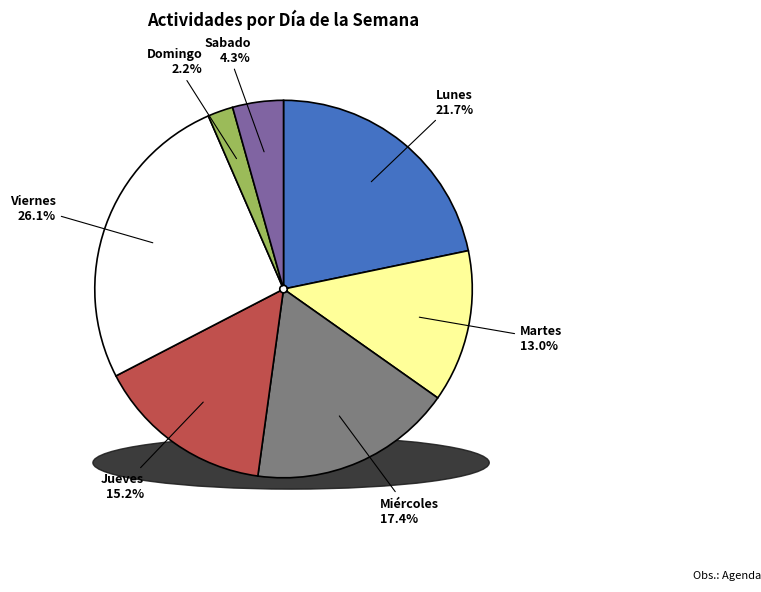

What is the smallest slice in the pie chart?

Domingo